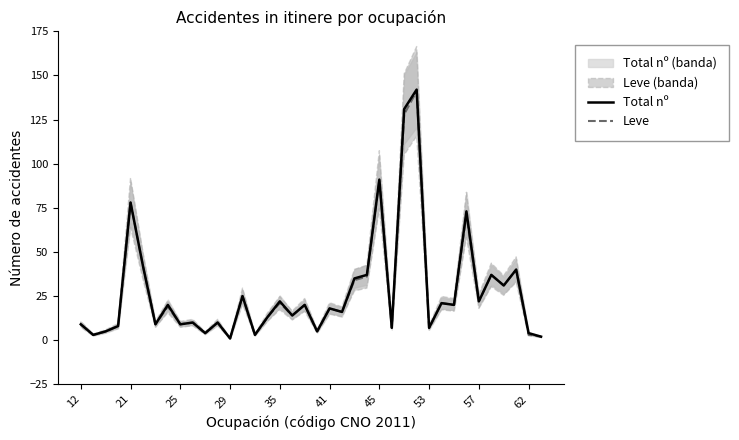

How many data points in Total nº are above 18?

18